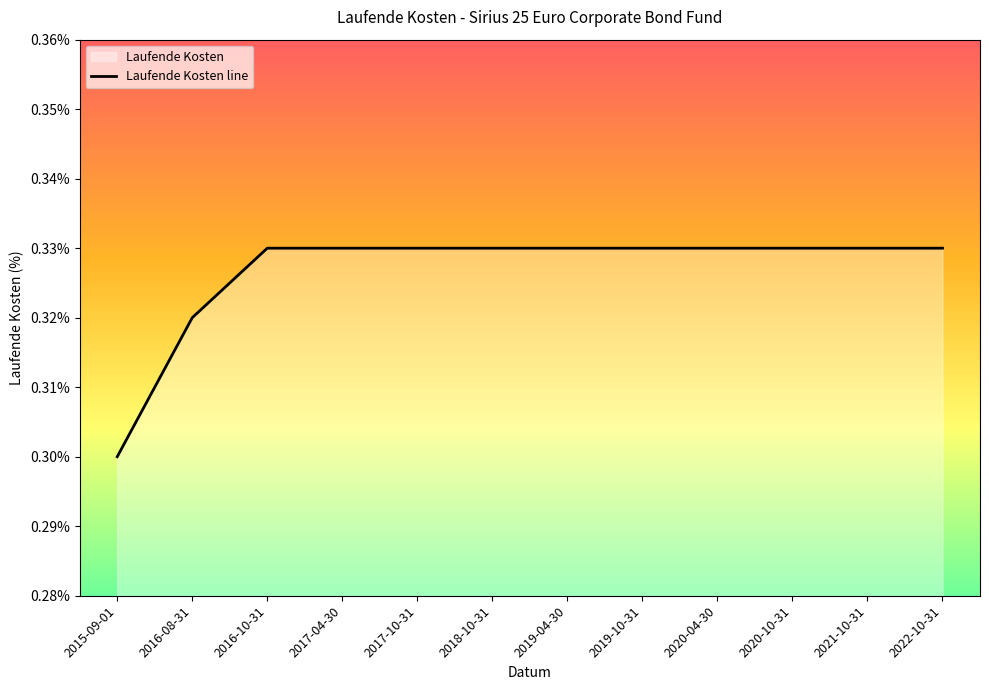

What is the minimum value shown in the chart?

0.3